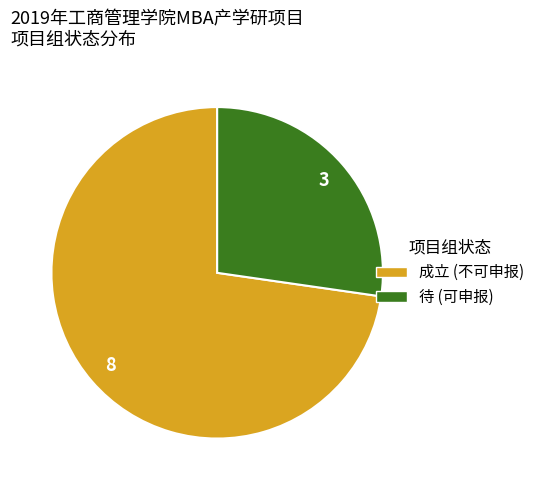

Which has a higher value, 待 or 成立?

成立